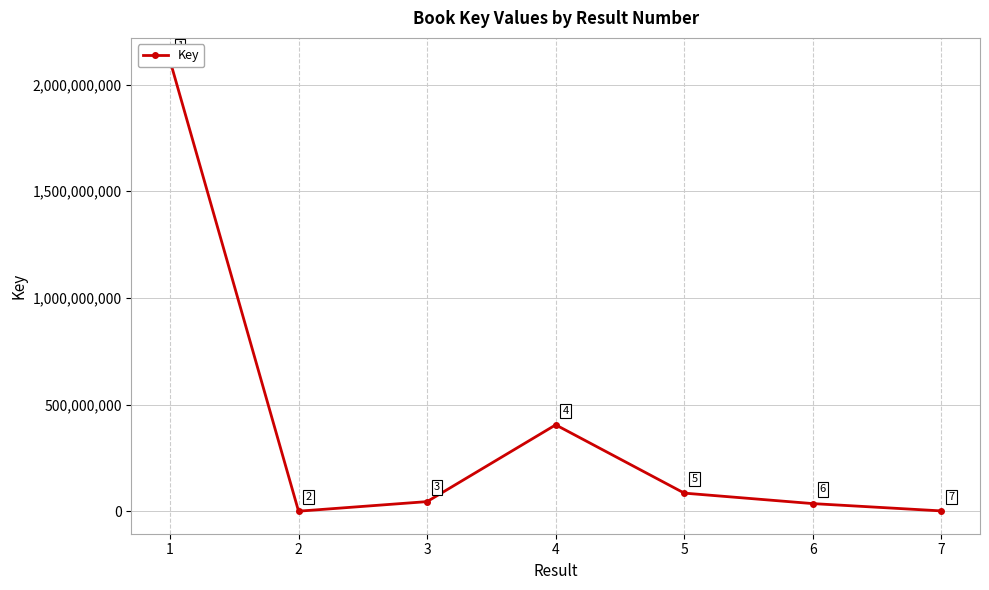

The value at 6 is 35867669. True or false?

True